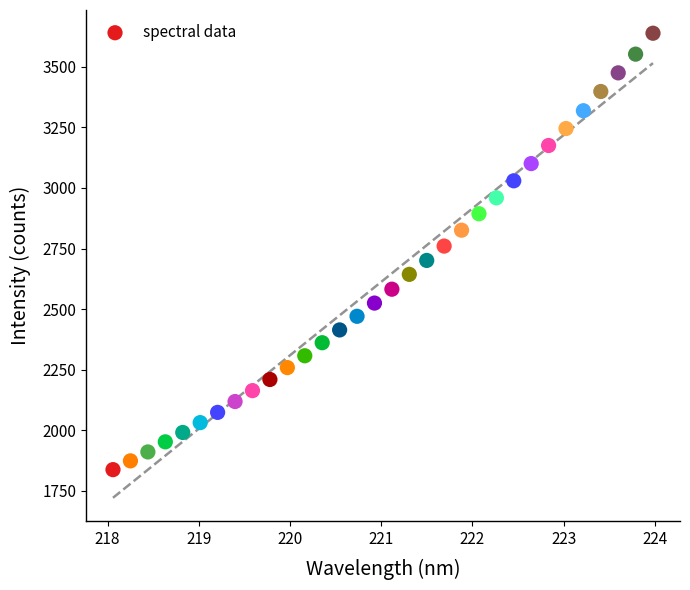

What is the range of X values (max minus min)?

5.9